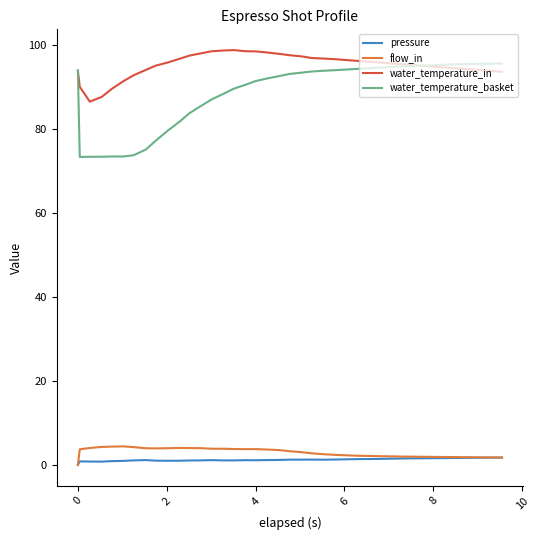

Which series has the largest total across all categories?

water_temperature_in